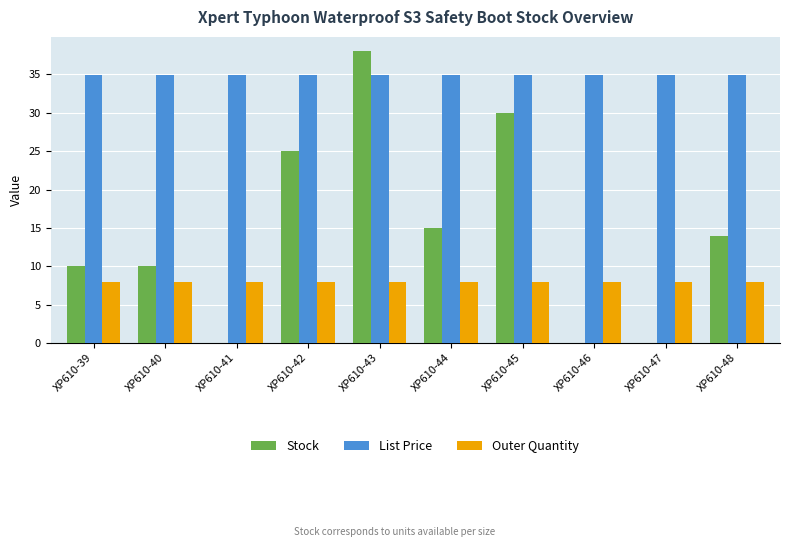

What is the highest value of the Stock series?

38.0